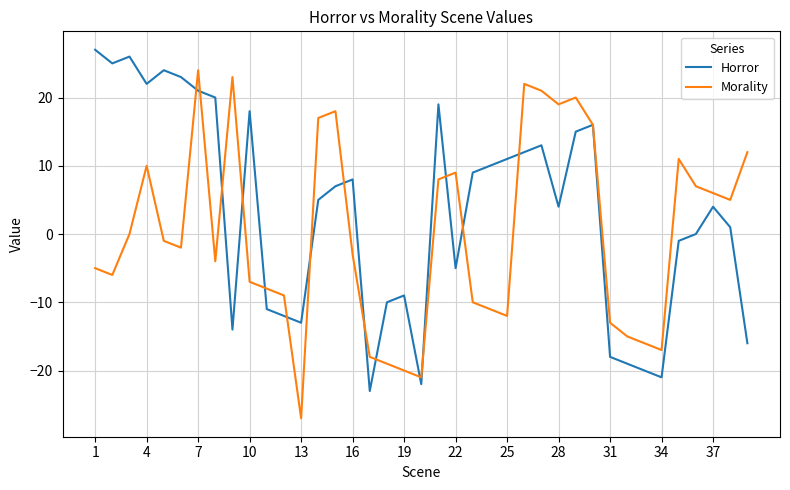

List the series in order of their overall mean, lowest first.

Morality, Horror